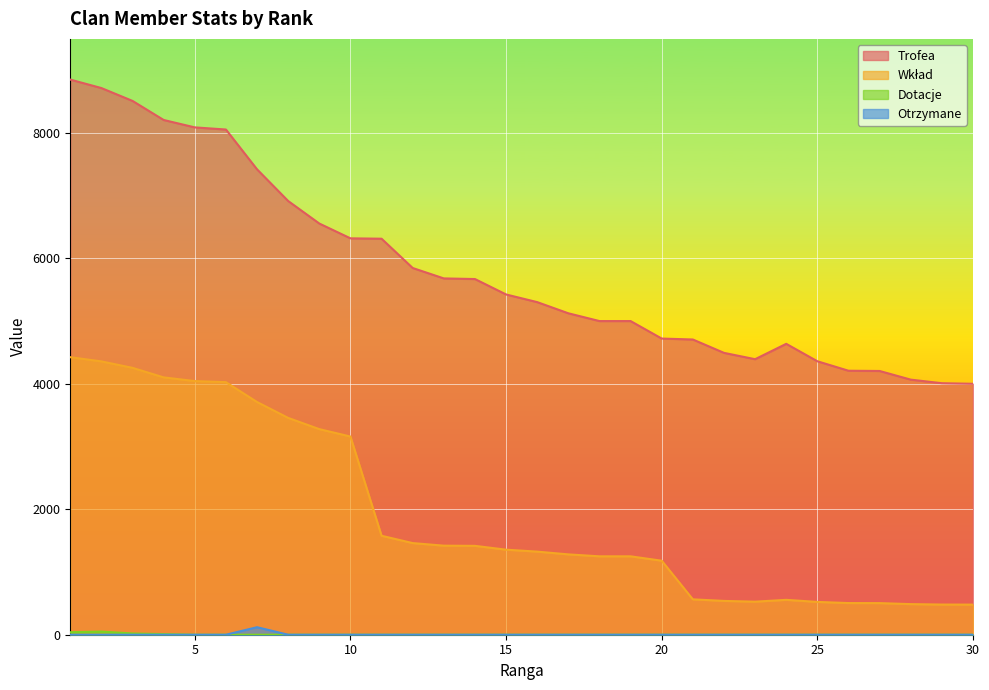

Which series has the largest range (max minus min)?

Trofea